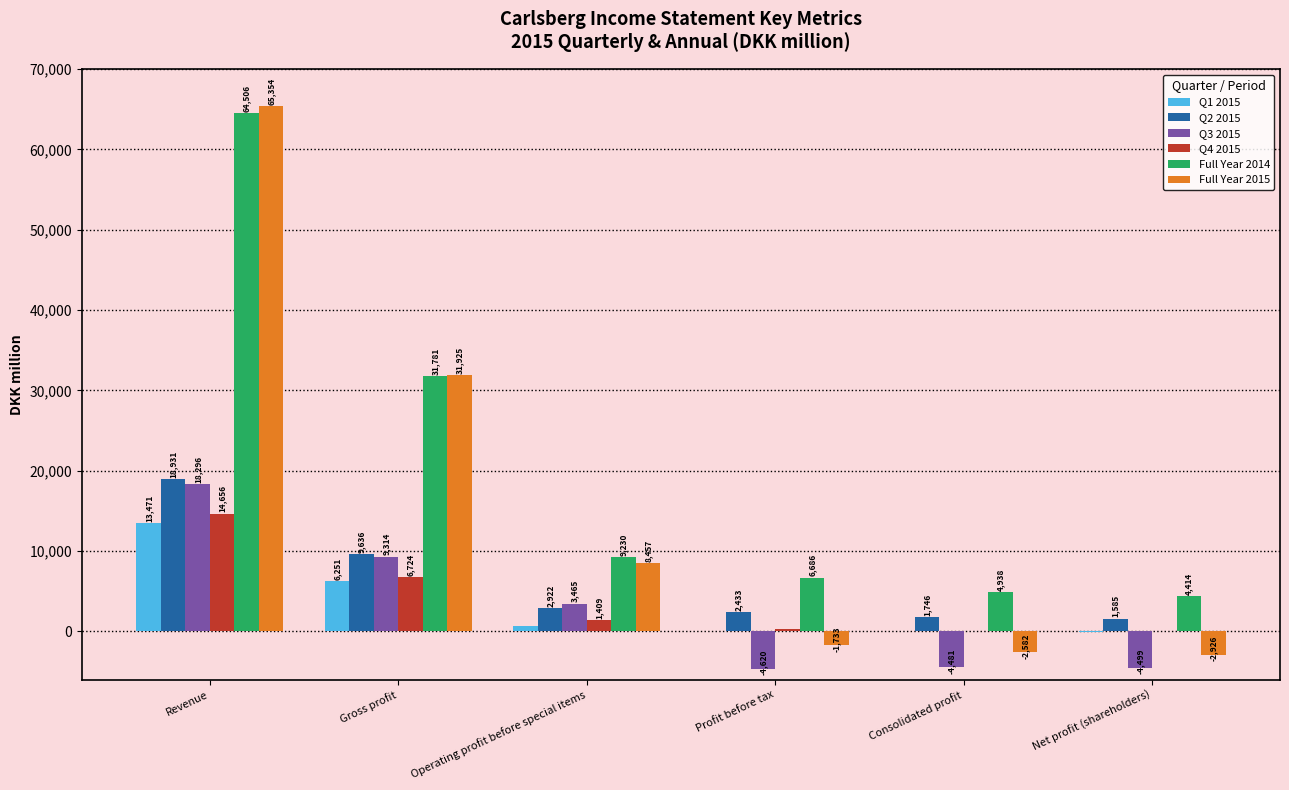

What is the sum of all Full Year 2014 values?

121555